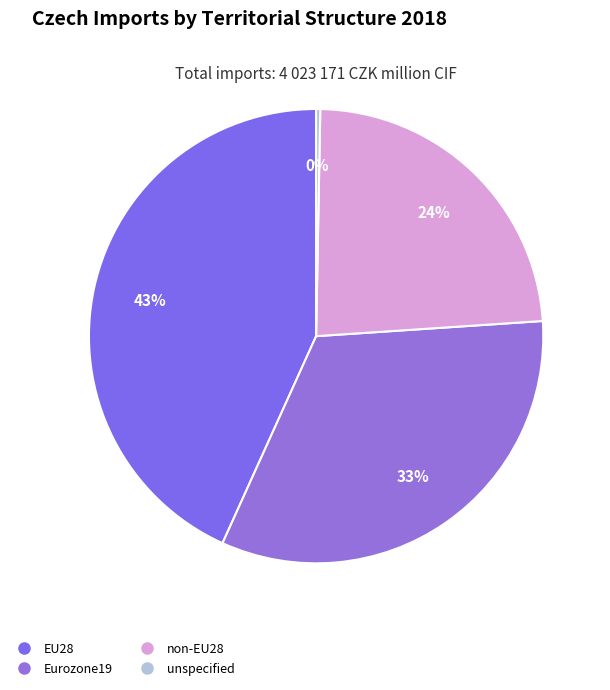

To the nearest percent, what portion does non-EU28 represent?

24%